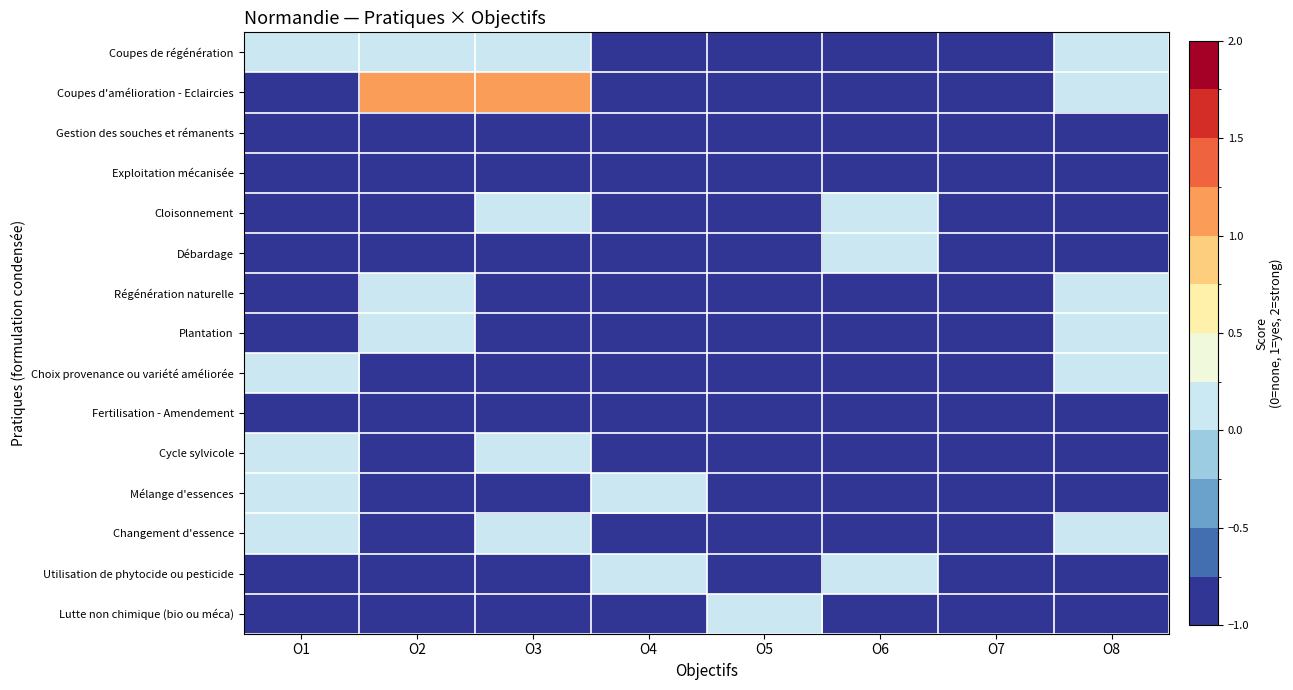

How many data points does each series have?

8